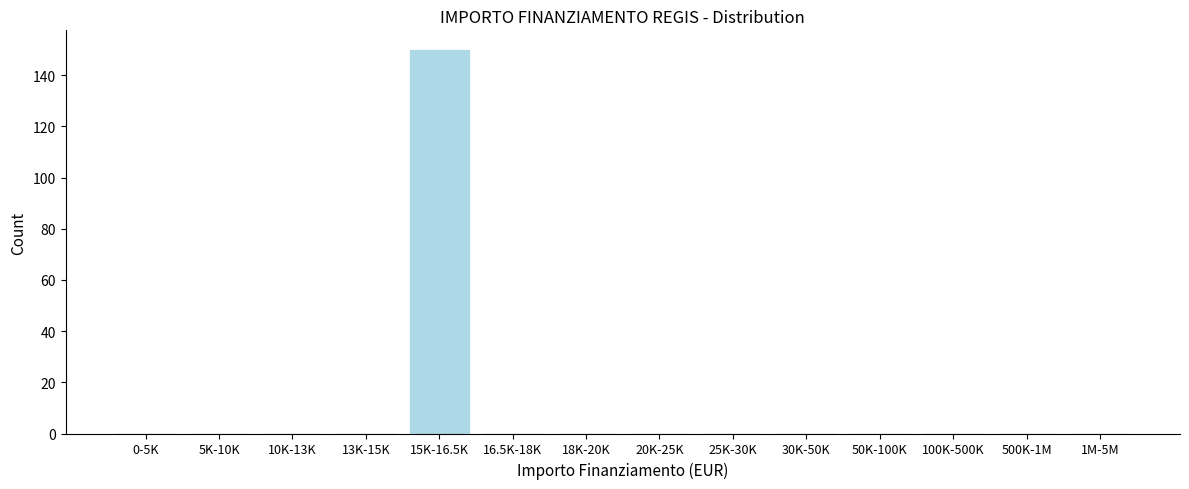

Reading left to right, list all the values displayed in this chart.

0-5K=0	5K-10K=0	10K-13K=0	13K-15K=0	15K-16.5K=150	16.5K-18K=0	18K-20K=0	20K-25K=0	25K-30K=0	30K-50K=0	50K-100K=0	100K-500K=0	500K-1M=0	1M-5M=0